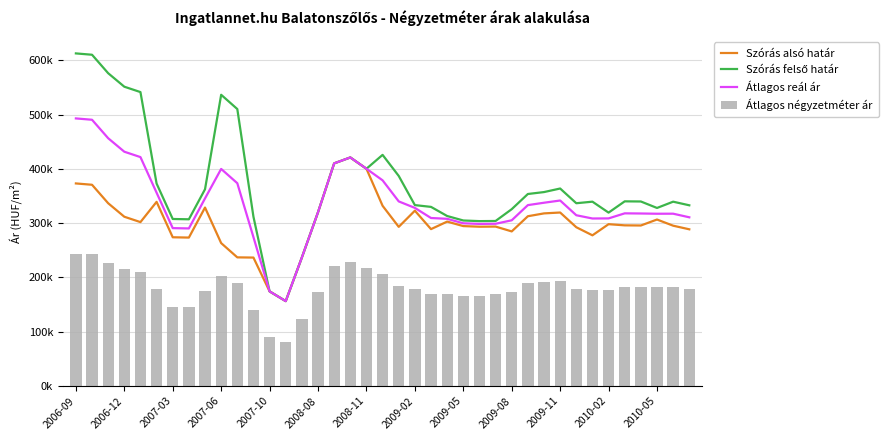

What is the value of the Átlagos reál ár bar at the 10th from the left?

399999